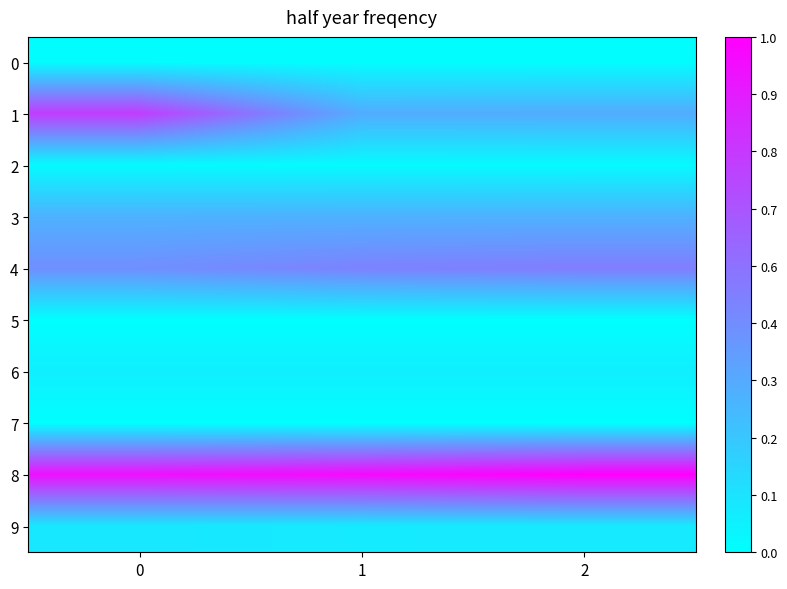

Which series changed the most between 0 and 2?

1